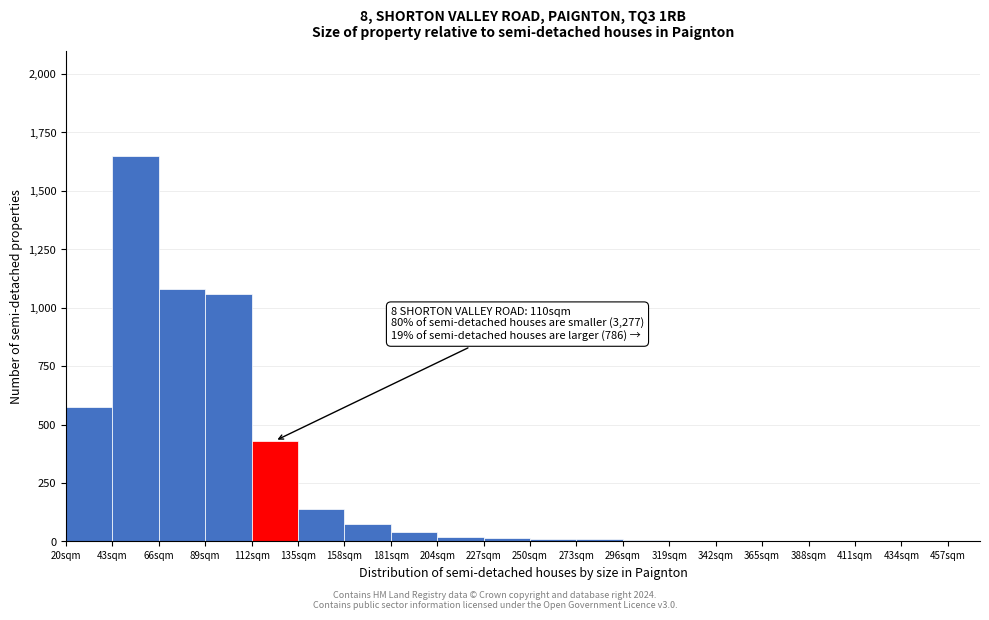

Over which range of the x-axis is the bar tallest?

43 to 66